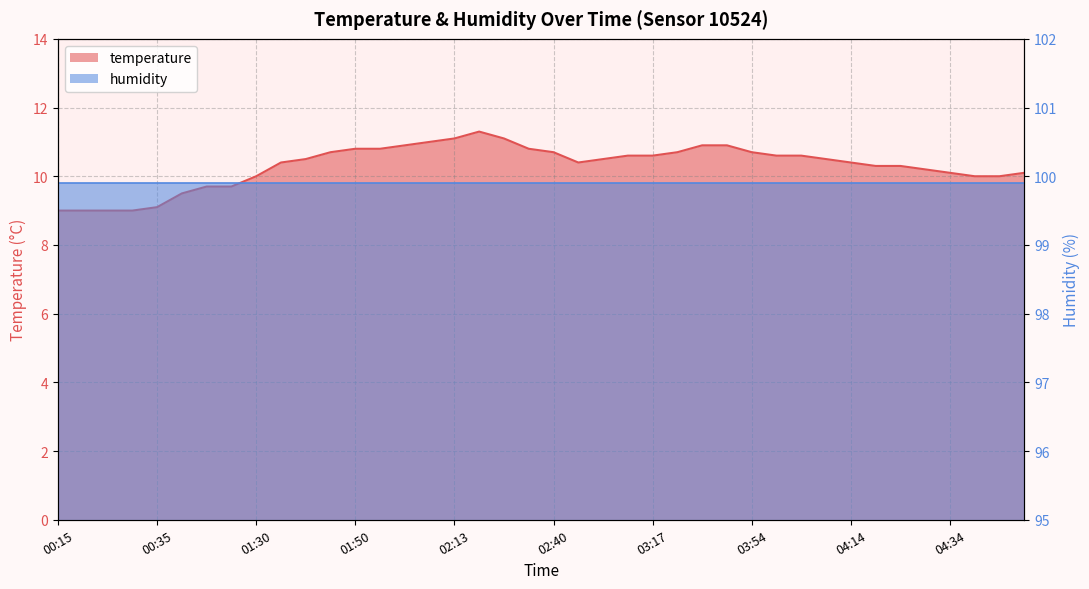

At which category does the chart reach its minimum across all series?

00:15